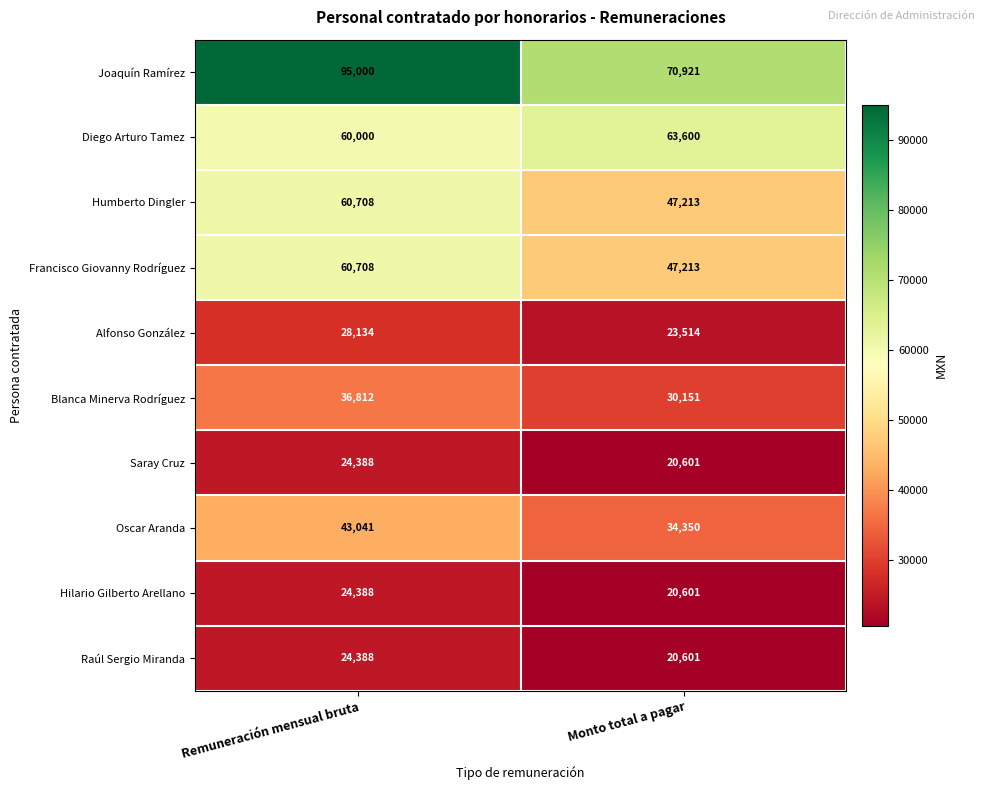

Reading right to left, what are all the values shown in this chart?

Joaquín Ramírez: Monto total a pagar=70921	Remuneración mensual bruta=95000
Diego Arturo Tamez: Monto total a pagar=63600	Remuneración mensual bruta=60000
Humberto Dingler: Monto total a pagar=47213	Remuneración mensual bruta=60708
Francisco Giovanny Rodríguez: Monto total a pagar=47213	Remuneración mensual bruta=60708
Alfonso González: Monto total a pagar=23514	Remuneración mensual bruta=28134
Blanca Minerva Rodríguez: Monto total a pagar=30151	Remuneración mensual bruta=36812
Saray Cruz: Monto total a pagar=20601	Remuneración mensual bruta=24388
Oscar Aranda: Monto total a pagar=34350	Remuneración mensual bruta=43041
Hilario Gilberto Arellano: Monto total a pagar=20601	Remuneración mensual bruta=24388
Raúl Sergio Miranda: Monto total a pagar=20601	Remuneración mensual bruta=24388